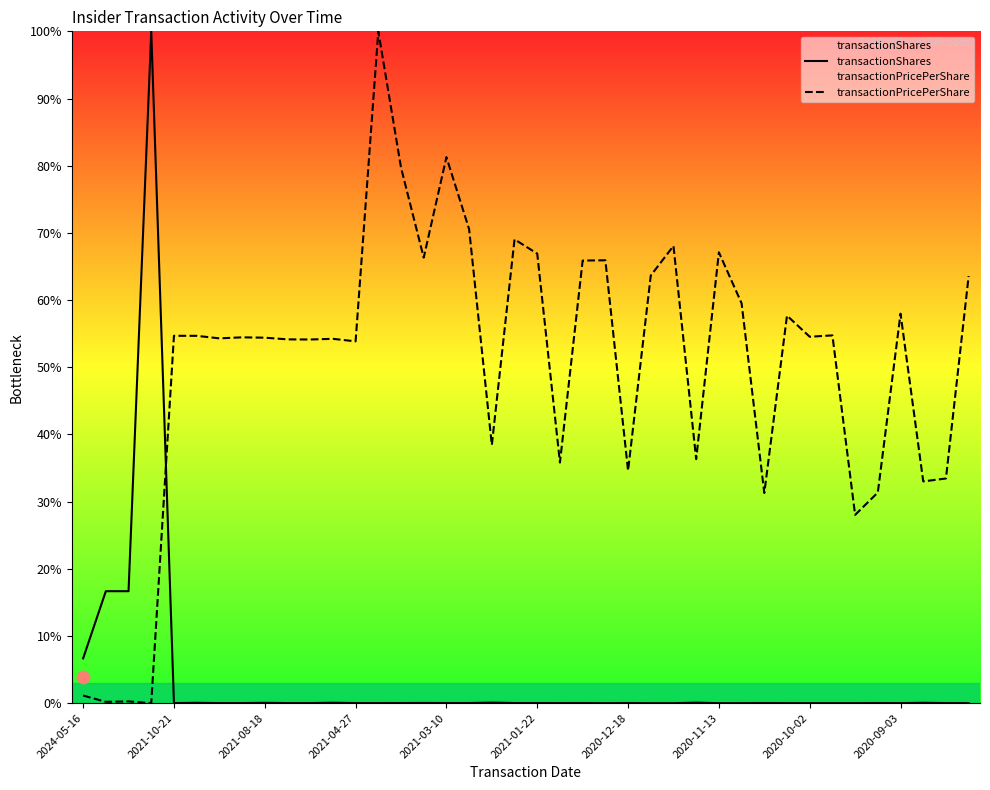

Which series has the largest total across all categories?

transactionPricePerShare